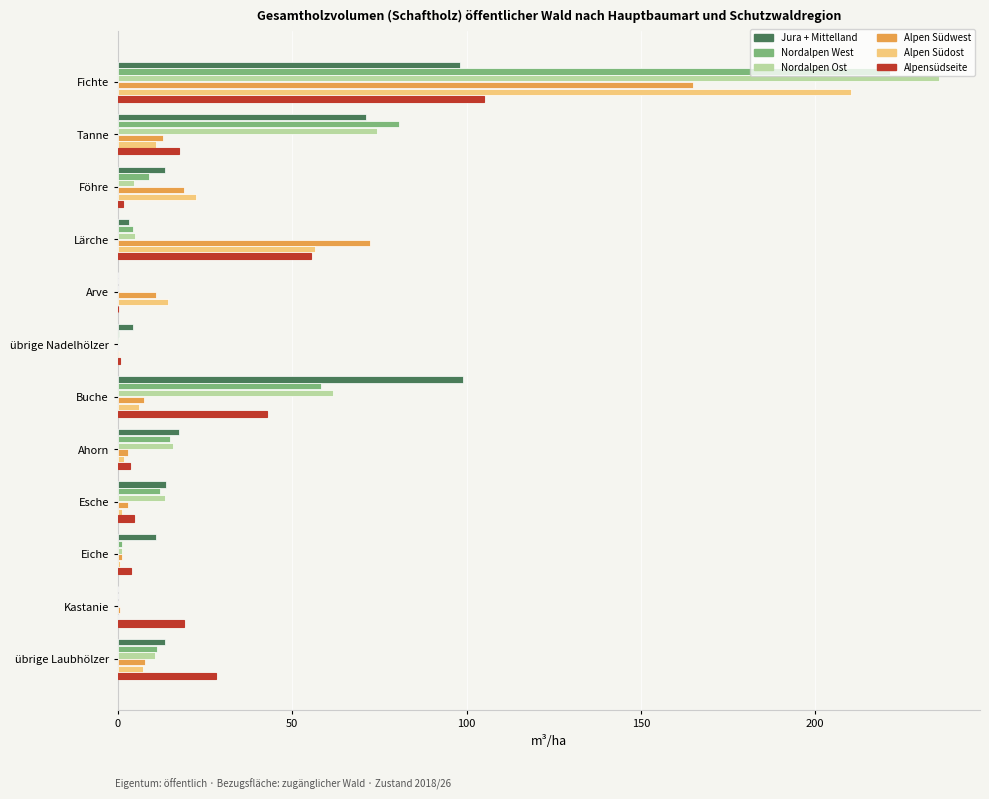

At which label is Jura + Mittelland closest to 49?

Tanne